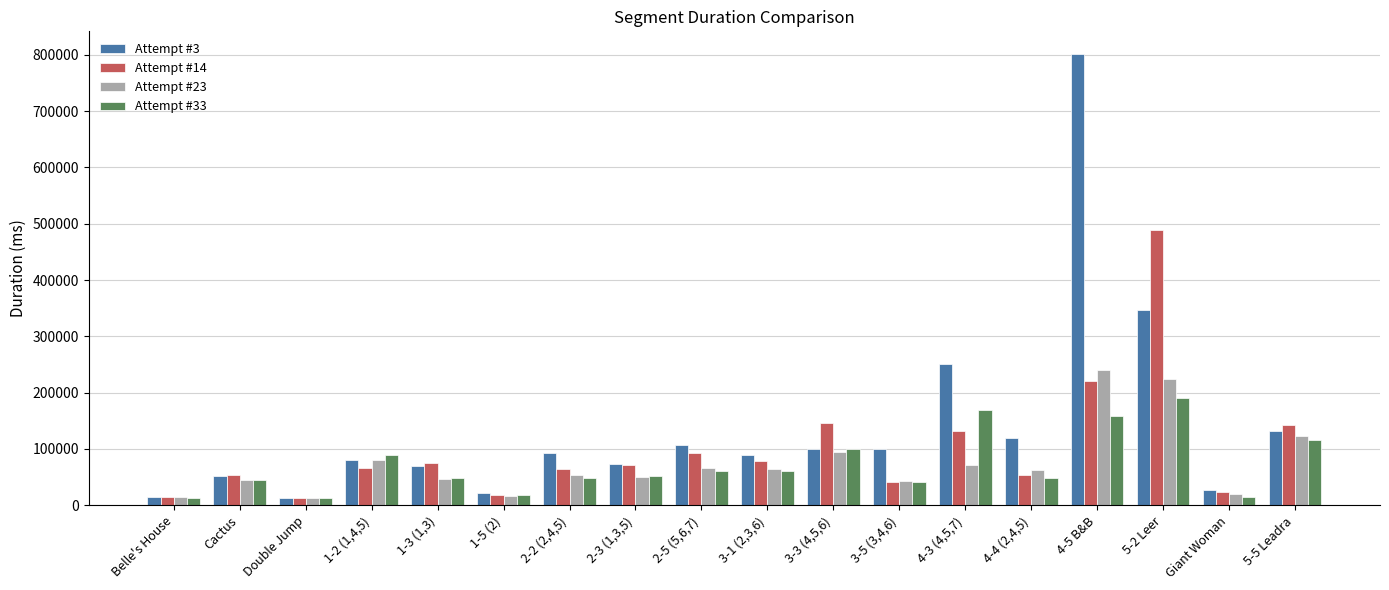

The value of Attempt #23 at 3-1 (2,3,6) is 63631. True or false?

True